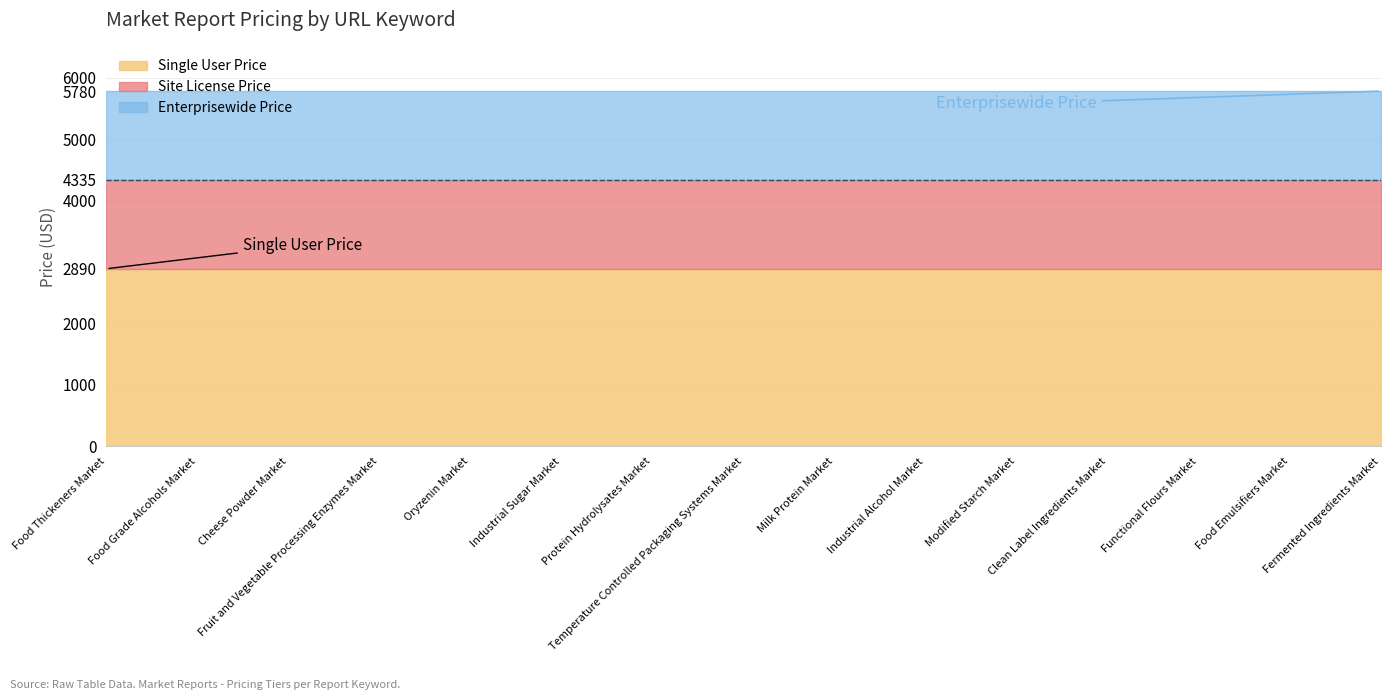

True or false: Single User Price and Site License Price intersect in this chart.

False